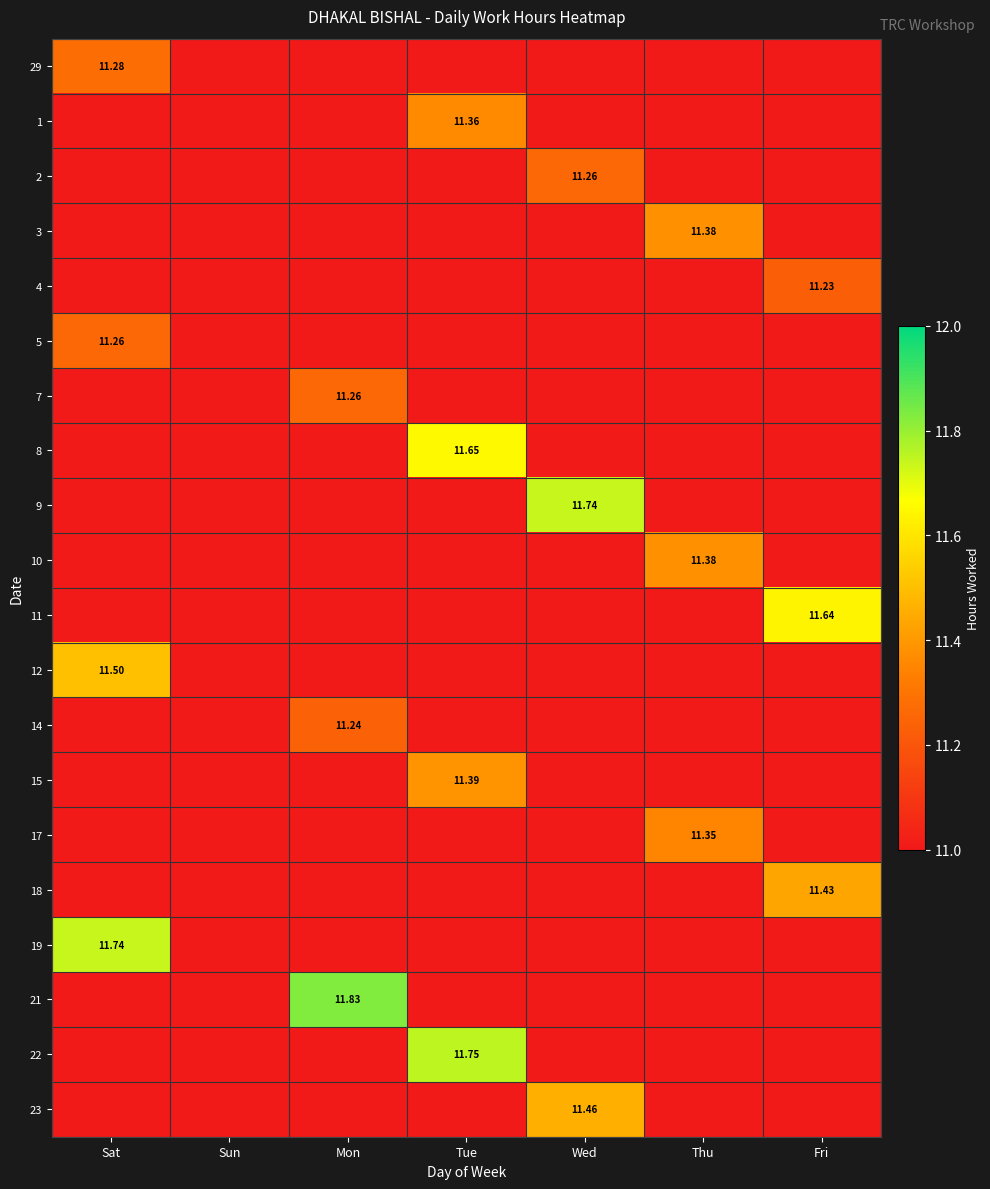

What is the minimum value shown in the chart?

11.2